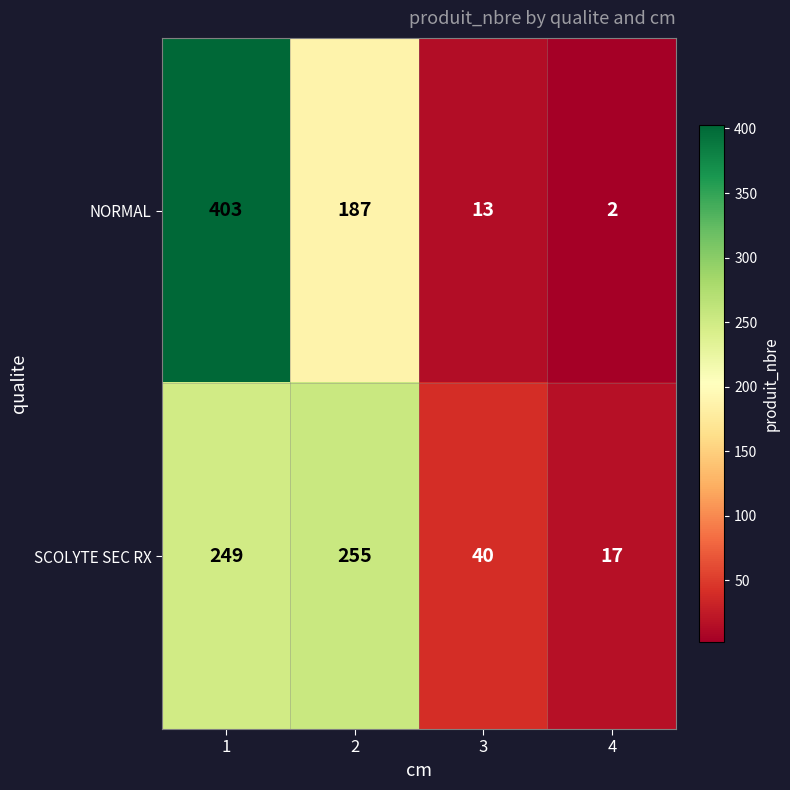

True or false: SCOLYTE SEC RX has a value of 428 at 2.

False